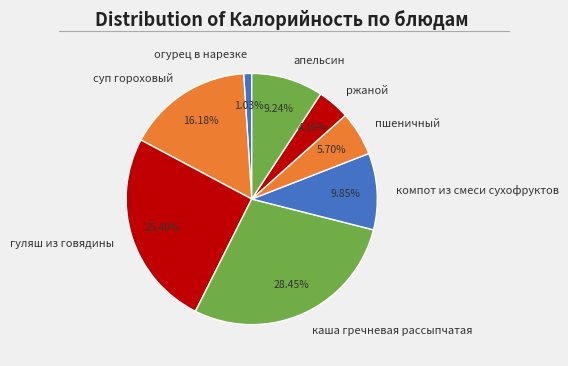

What percentage is the пшеничный slice, to the nearest percent?

6%